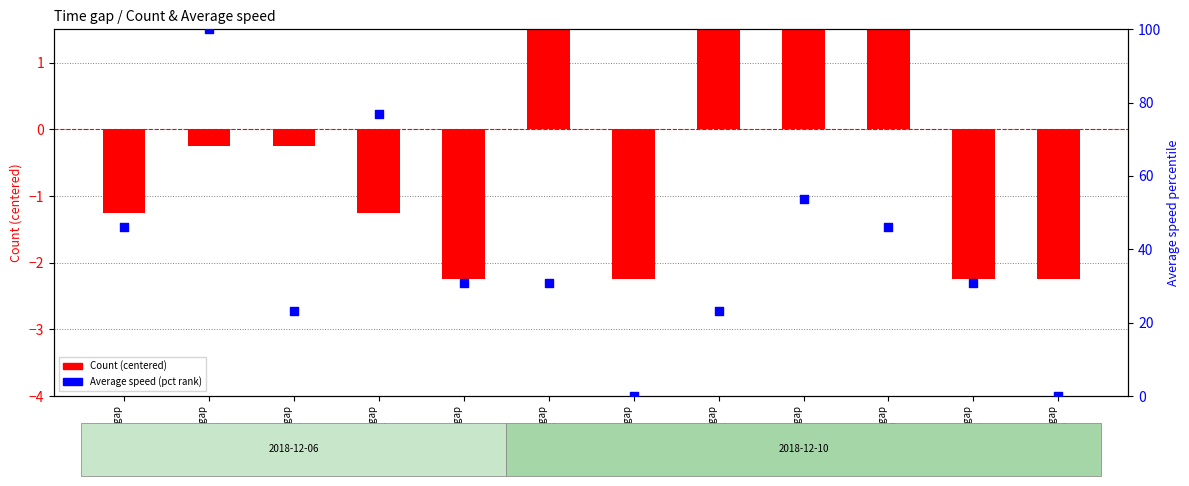

What are all the series names shown in the legend?

Count (centered), Average speed (pct rank)